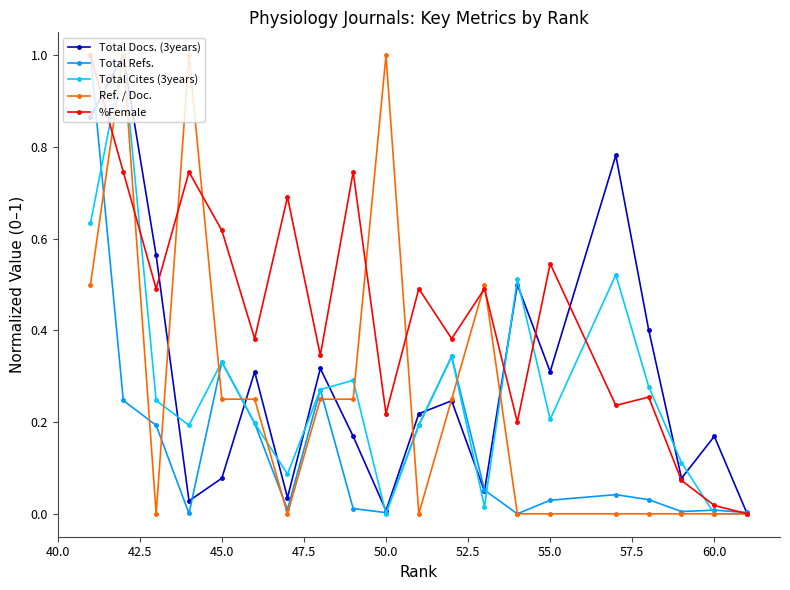

What is the greatest value displayed?

1.0